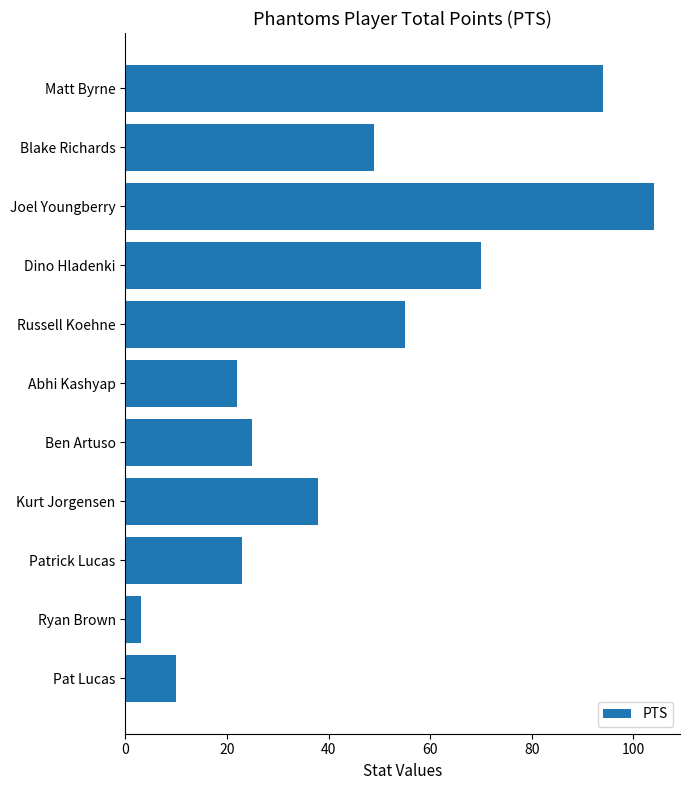

Reading top to bottom, transcribe all the data shown in this chart.

94	49	104	70	55	22	25	38	23	3	10